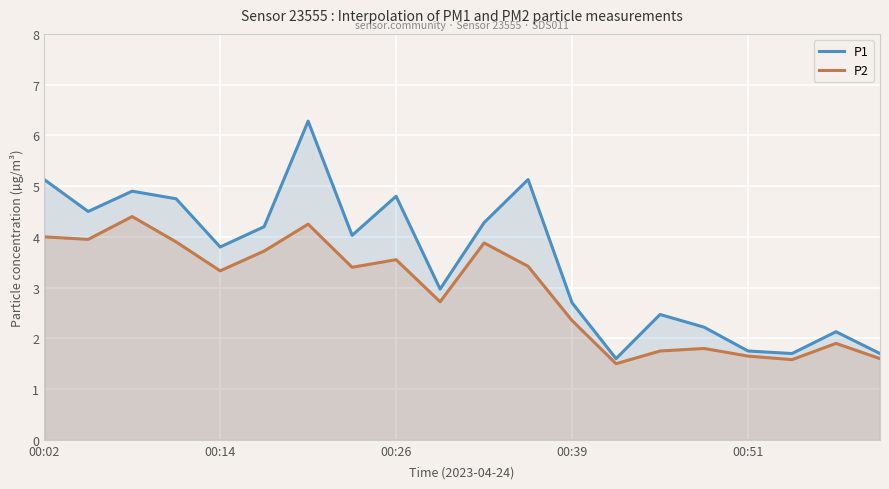

Rank the series by their maximum value, from highest to lowest.

P1, P2